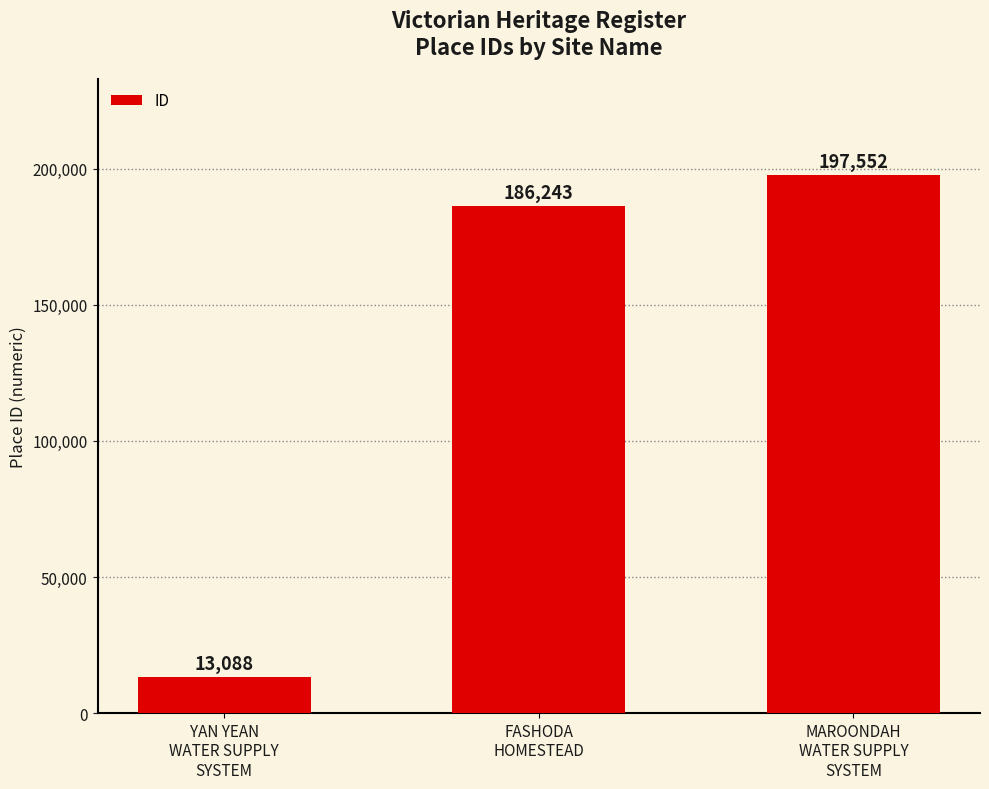

How many bars are there in total?

3